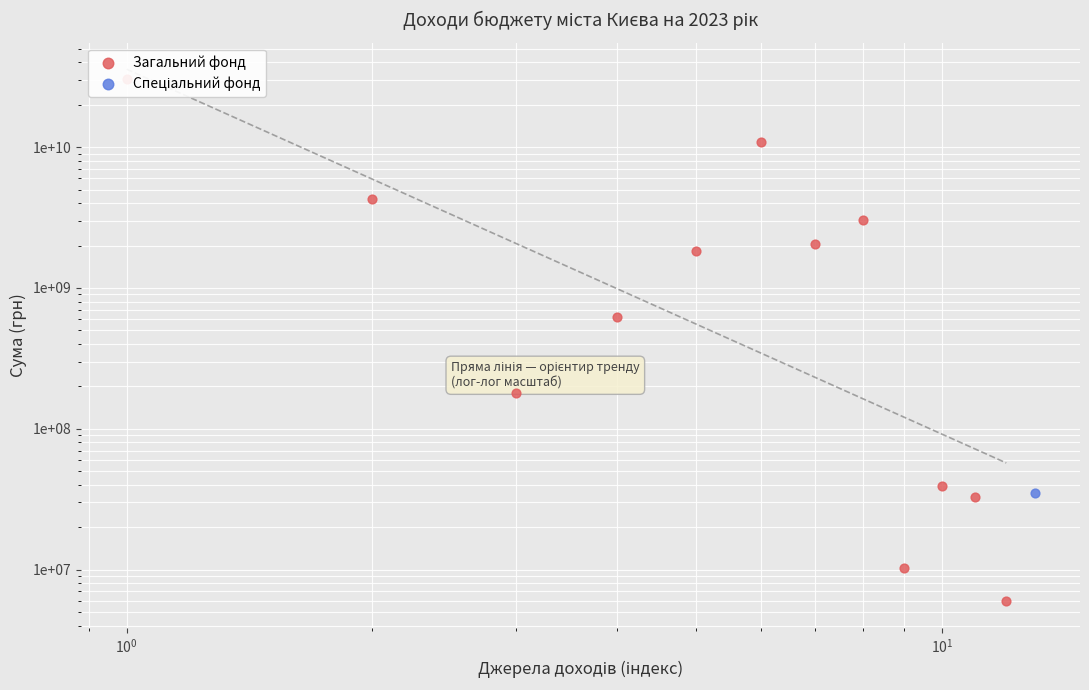

Which series has the widest spread of Y values?

Загальний фонд